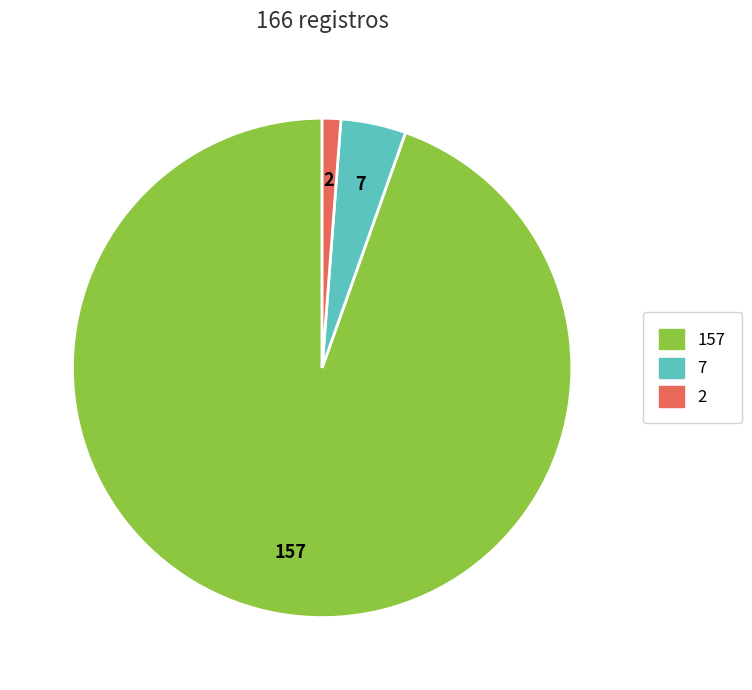

Does any single category account for the majority?

Yes